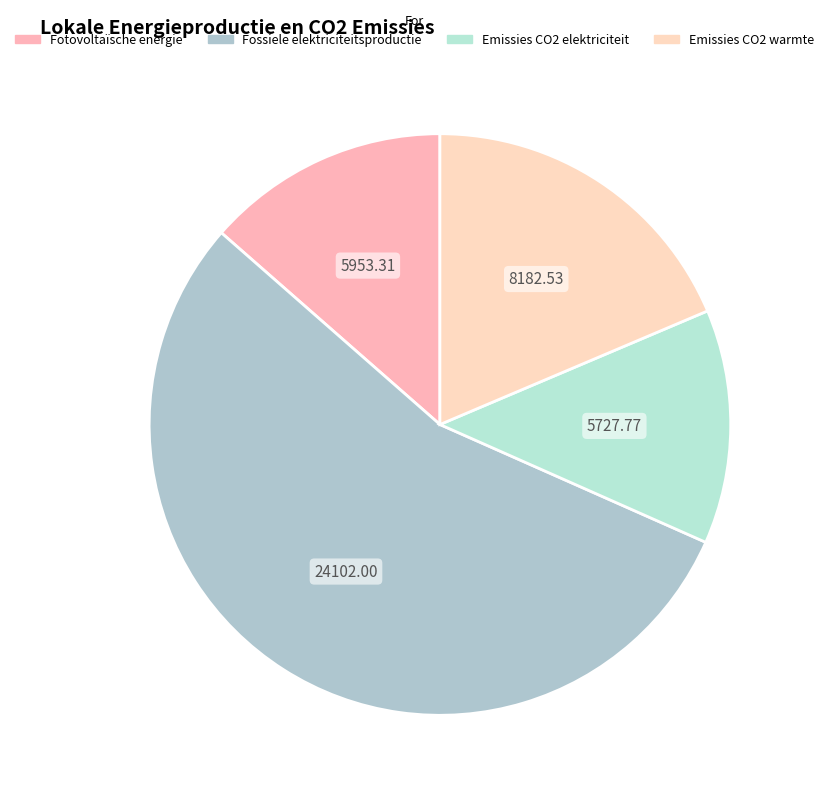

Is it true that Emissies CO2 warmte is 19% of the pie?

True